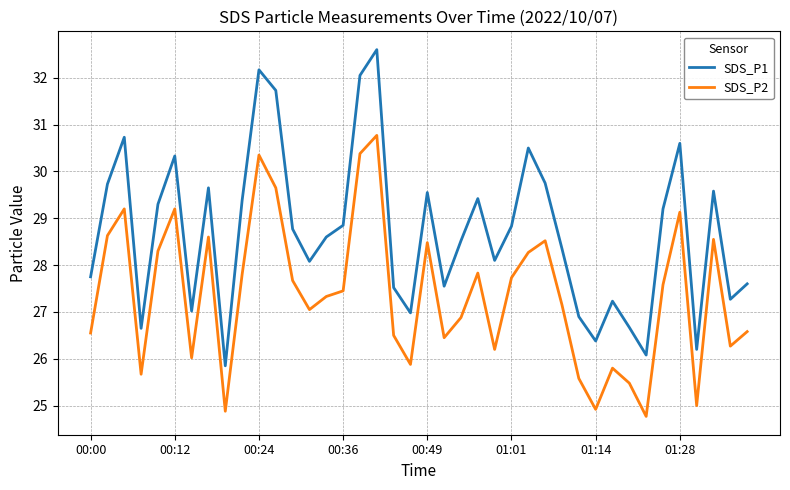

What is the difference between the maximum and minimum values in the SDS_P2 series?

6.0